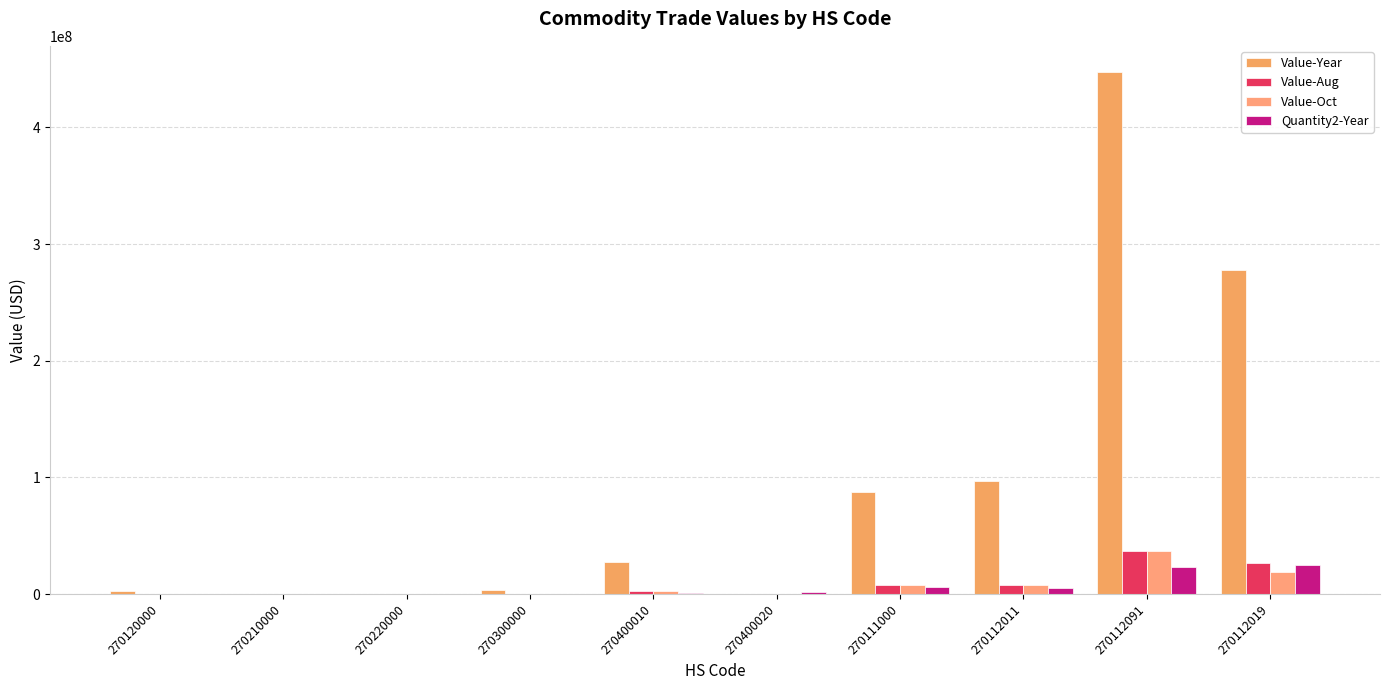

Which series has the largest range (max minus min)?

Value-Year